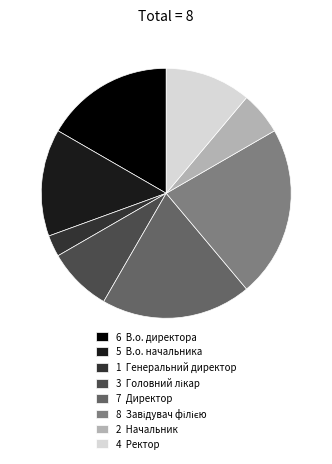

Is there a majority slice in this chart?

No